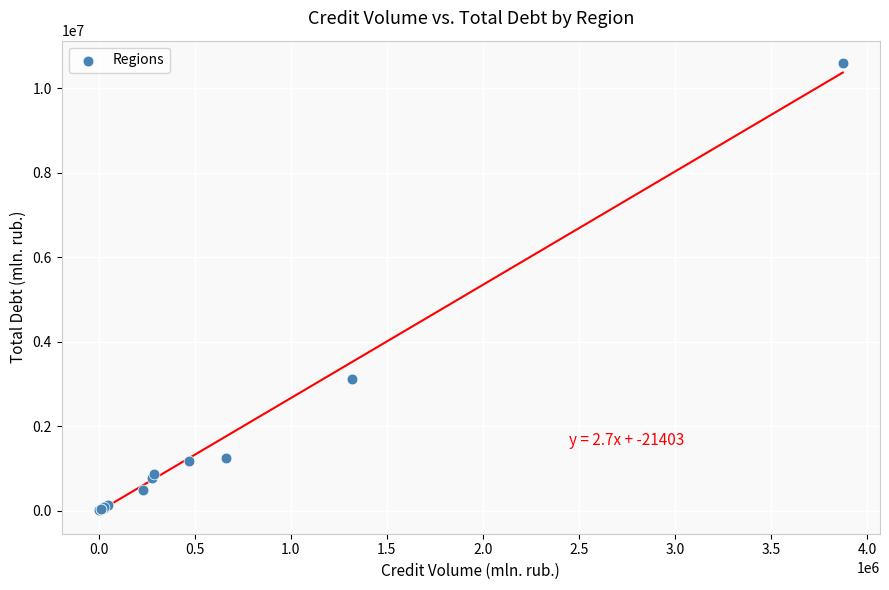

What Y value in the scatter plot is closest to 5302713?

3116439